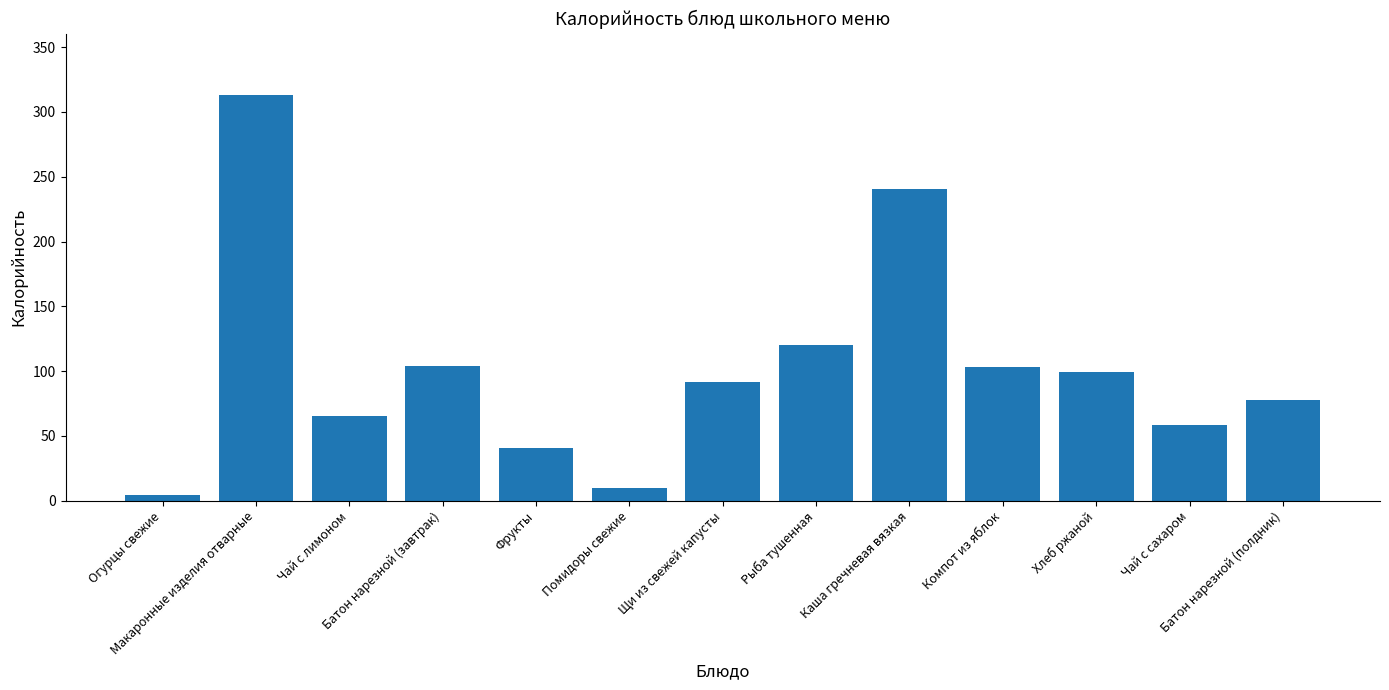

How many data points are above 91?

7